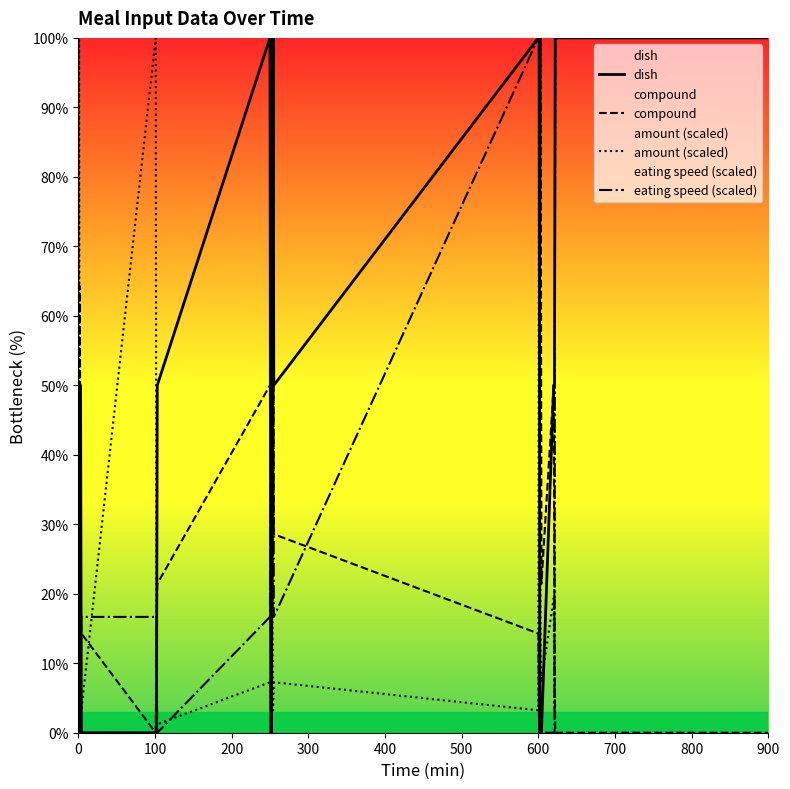

What is the highest value of the compound series?

100.0